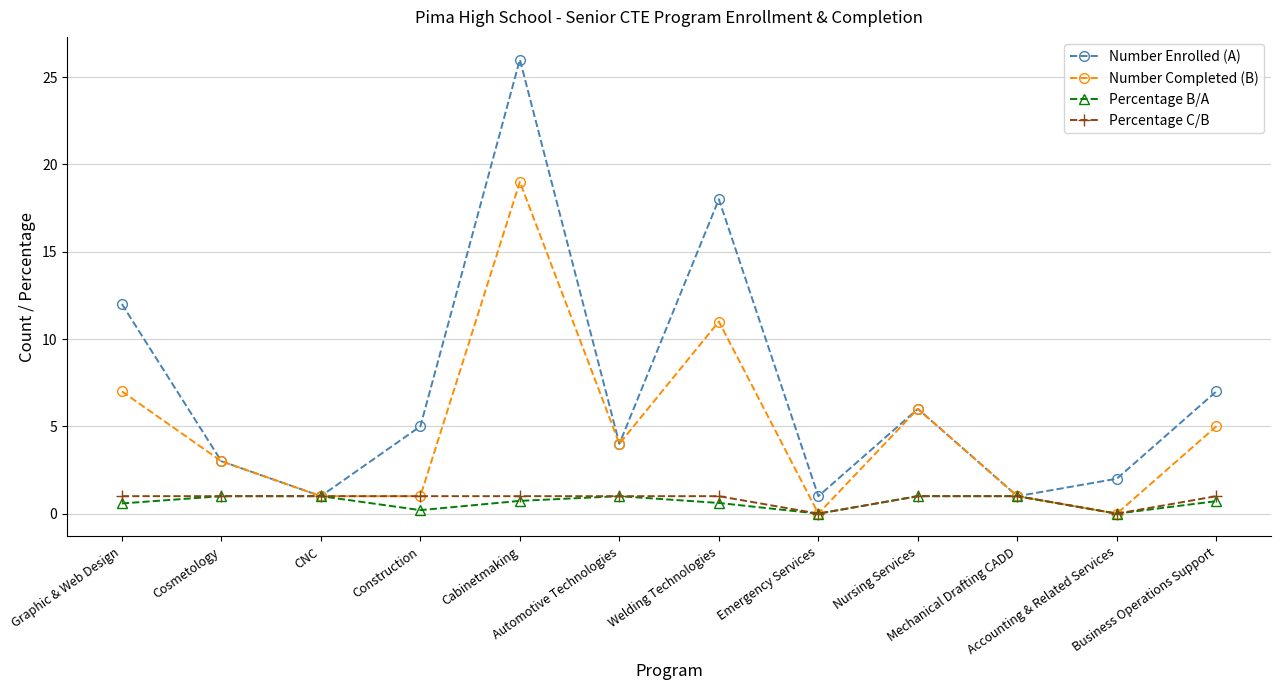

At how many categories does at least one series exceed 8?

3